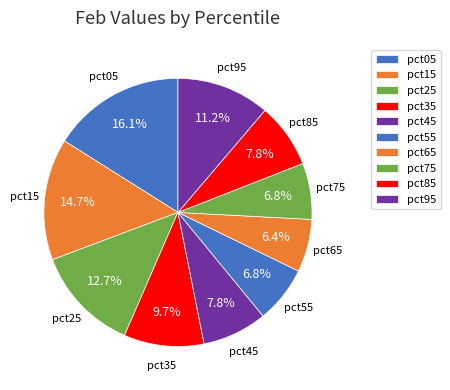

Count the number of slices in the pie.

10